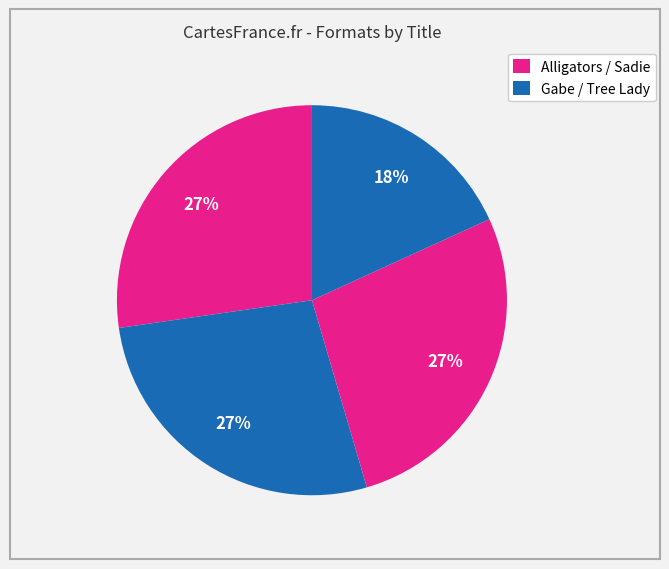

Which slice is the smallest?

Tree Lady